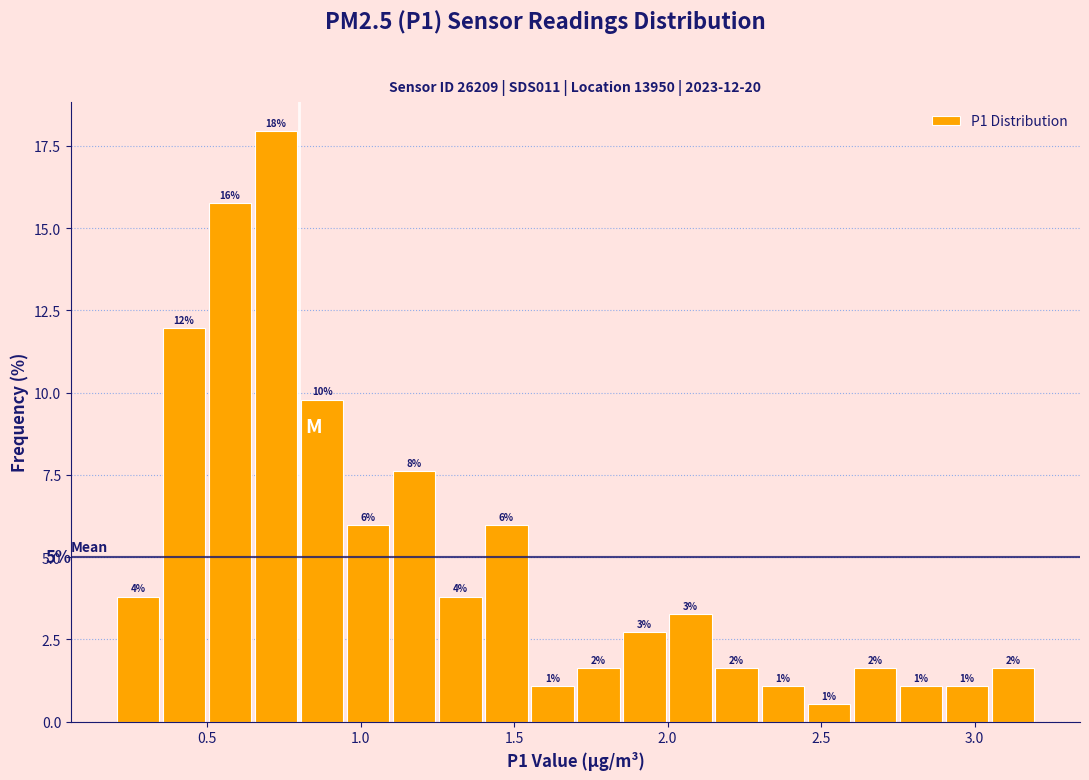

Around what value on the x-axis is the tallest bar? Give the approximate position of its centre, as read against the axis.

0.75